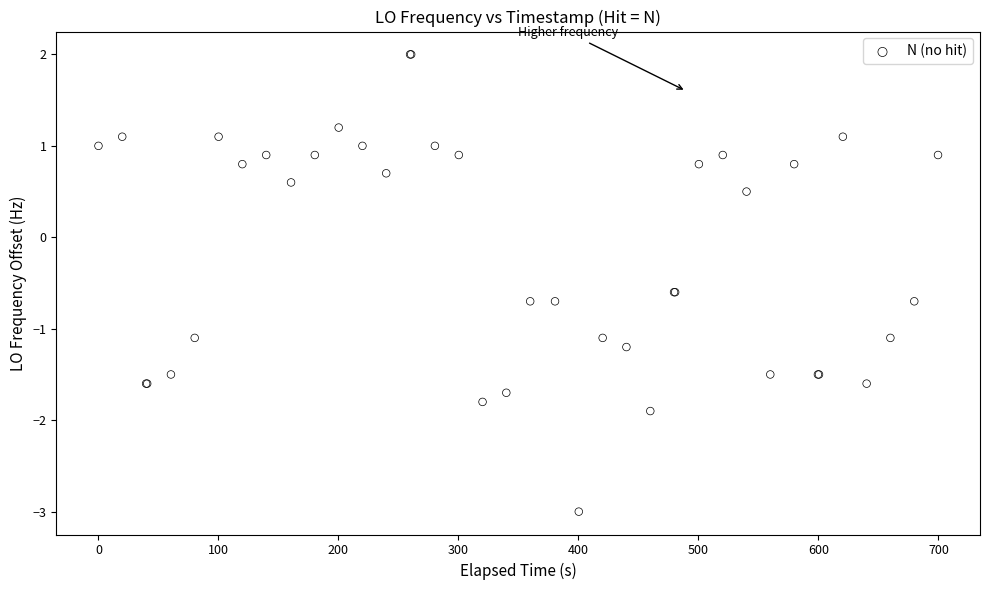

What Y value in the scatter plot is closest to 0?

0.5